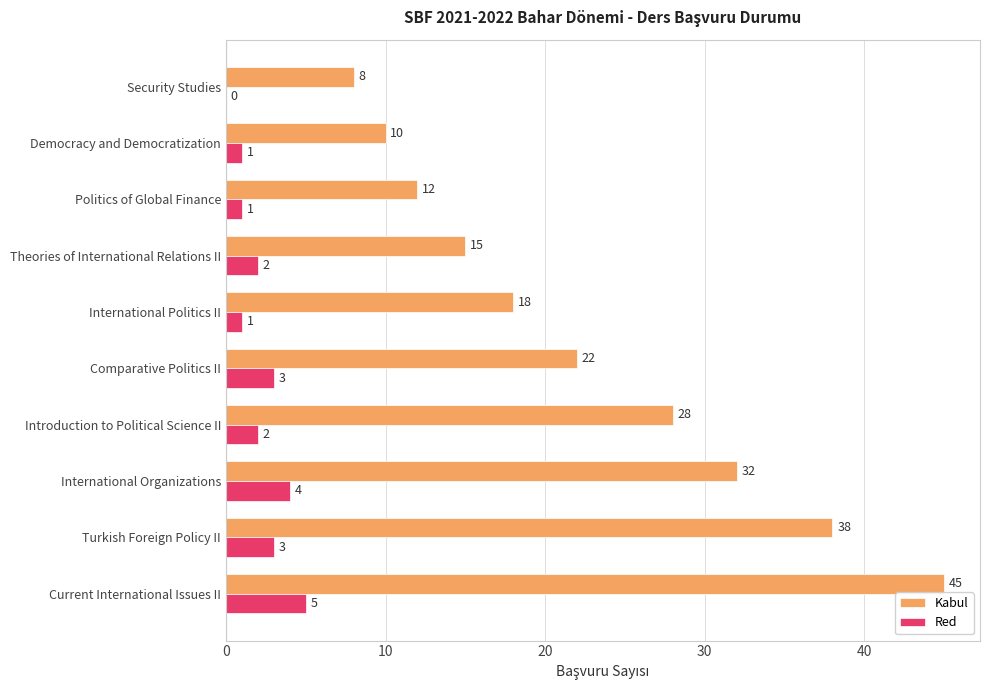

At which category is the sum across all series the highest?

Current International Issues II